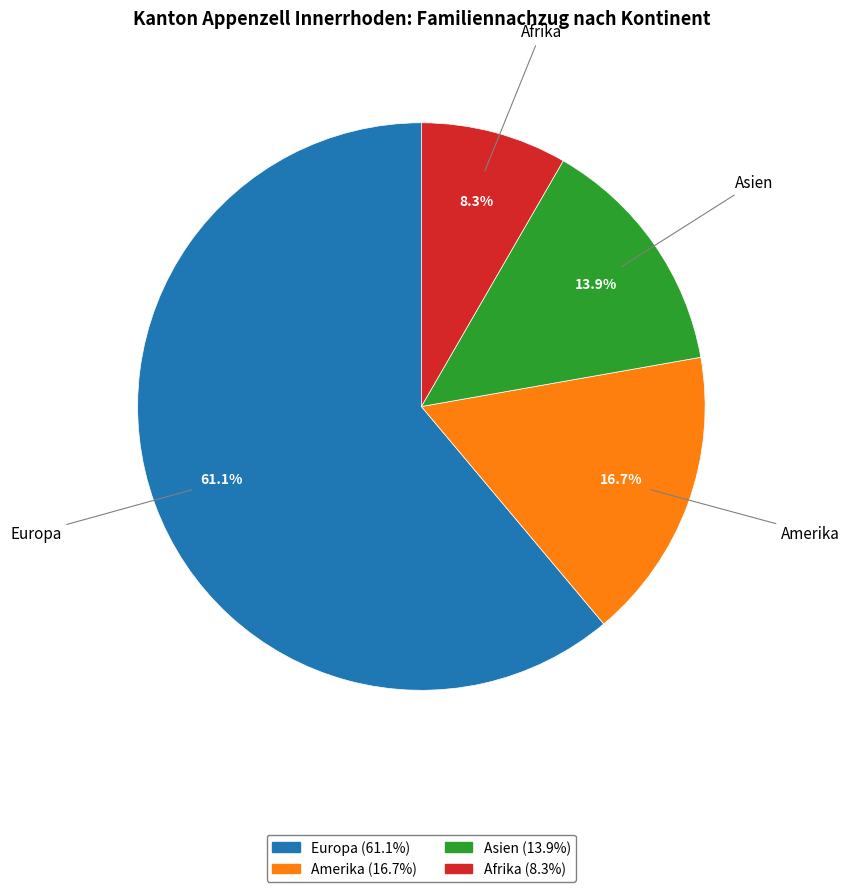

To the nearest percent, what is the difference between the largest and smallest slice percentages?

53%